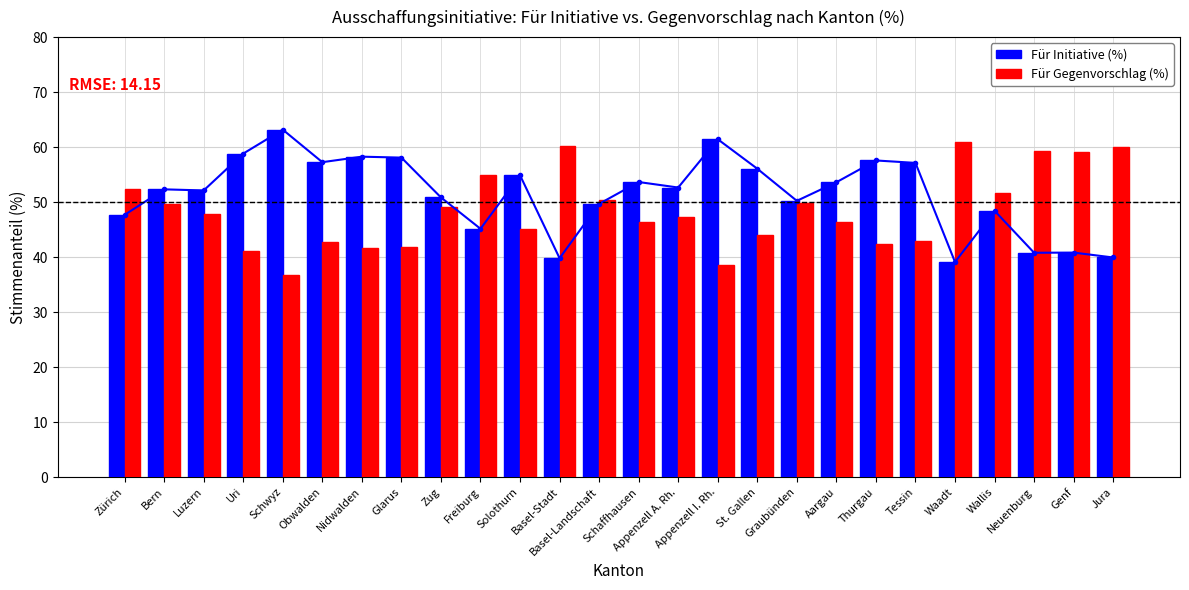

Rank the categories by Für Gegenvorschlag (%) value from lowest to highest.

Schwyz, Appenzell I. Rh., Uri, Nidwalden, Glarus, Thurgau, Obwalden, Tessin, St. Gallen, Solothurn, Schaffhausen, Aargau, Appenzell A. Rh., Luzern, Zug, Bern, Graubünden, Basel-Landschaft, Wallis, Zürich, Freiburg, Genf, Neuenburg, Jura, Basel-Stadt, Waadt